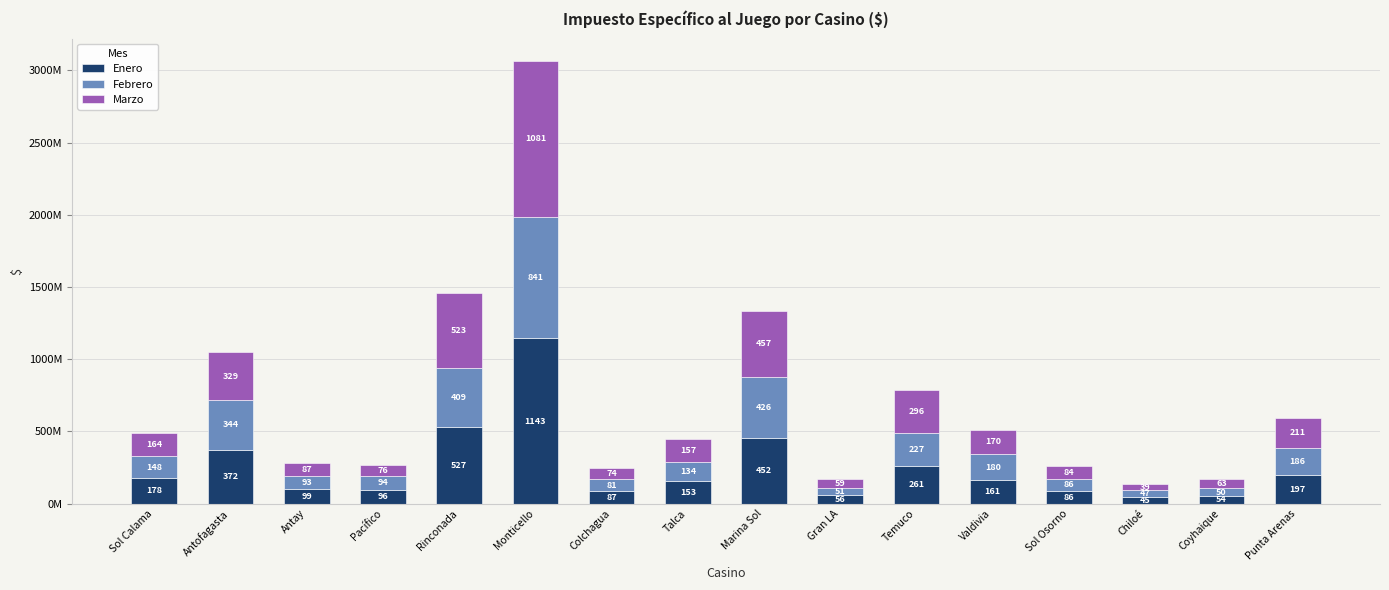

Are the bars grouped side by side (vs. stacked)?

No